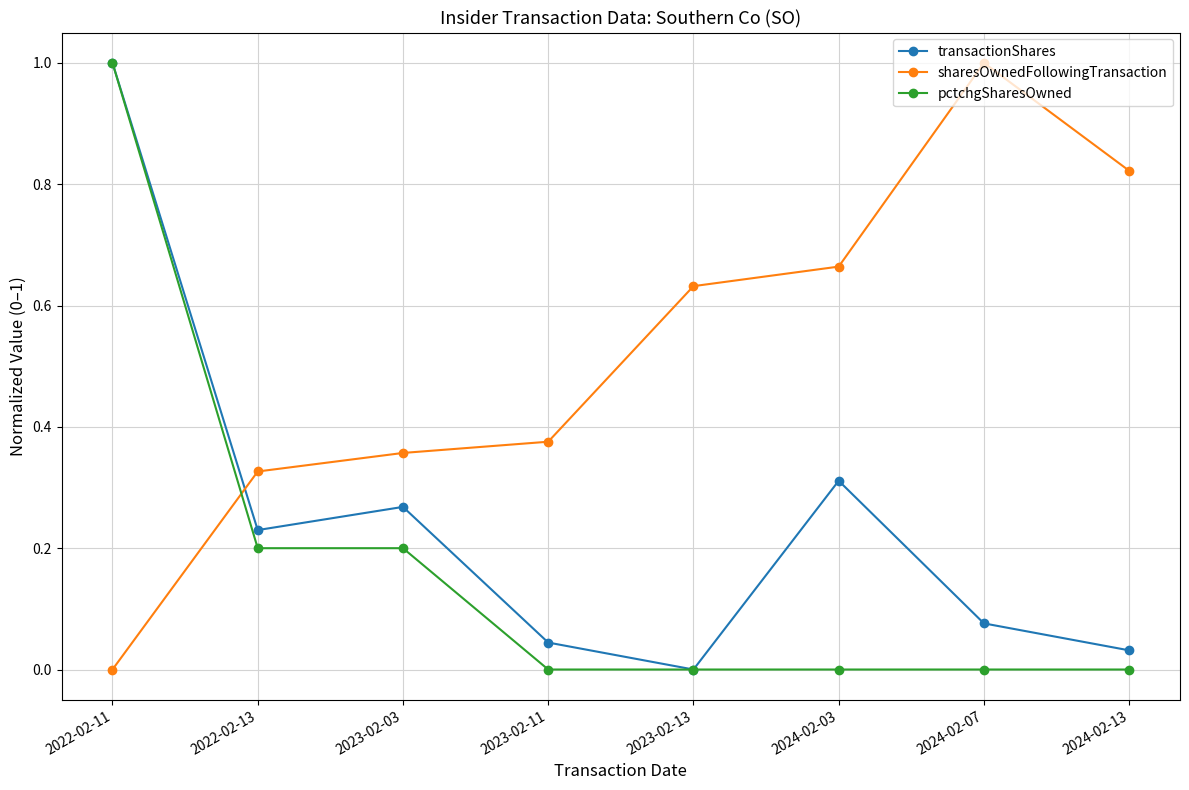

Is this an area chart (filled region under the line)?

No